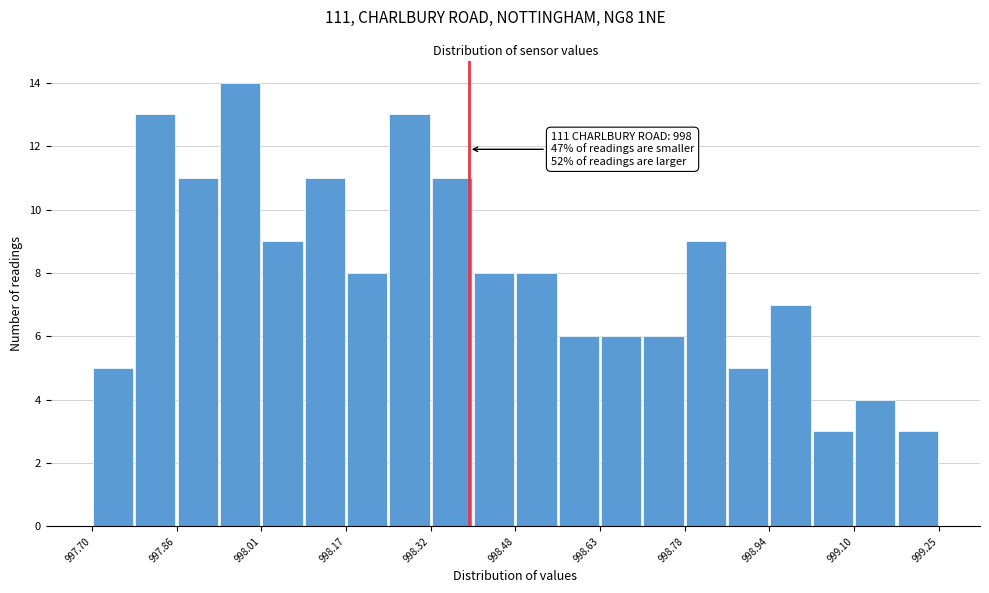

Around what value on the x-axis is the tallest bar? Give the approximate position of its centre, as read against the axis.

997.98